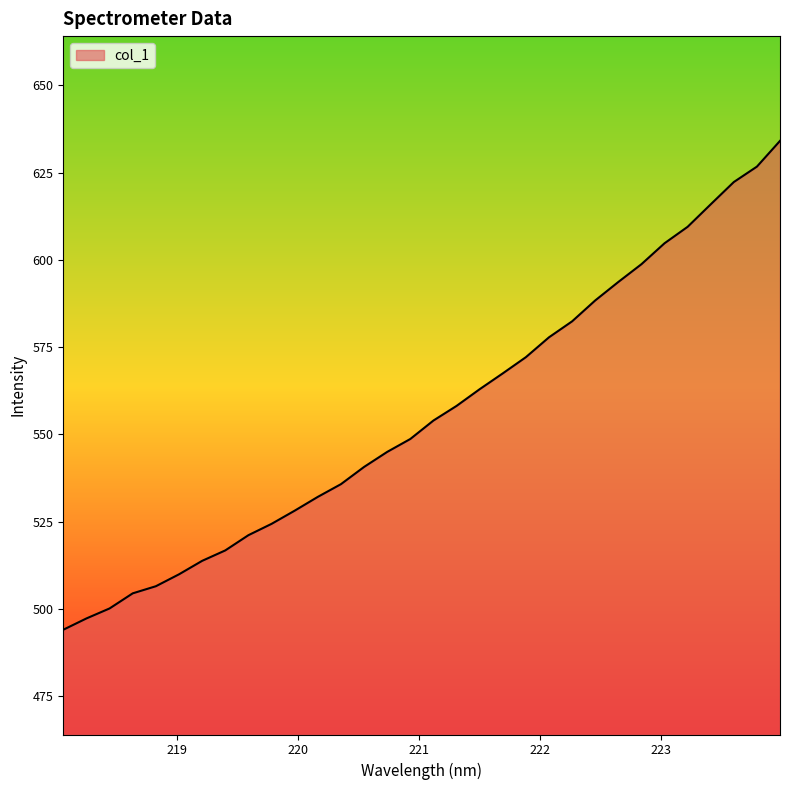

What is the greatest value displayed?

634.1